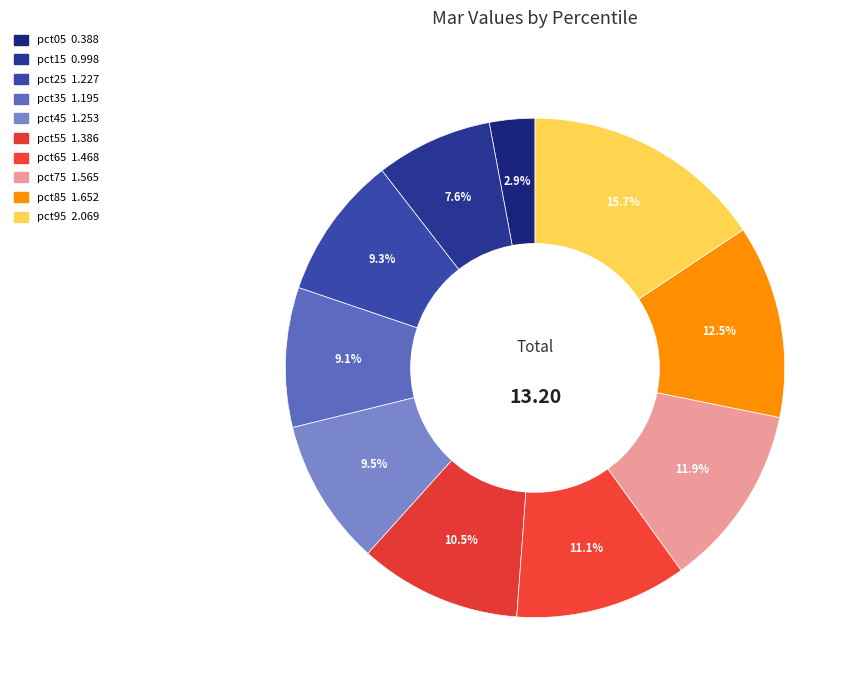

Is there a majority slice in this chart?

No